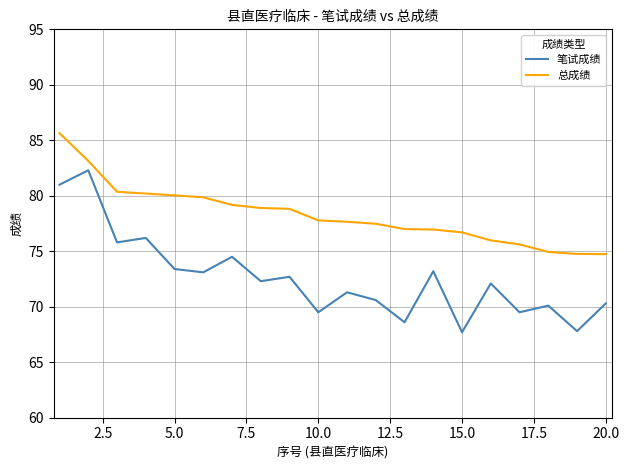

Is this an area chart (filled region under the line)?

No